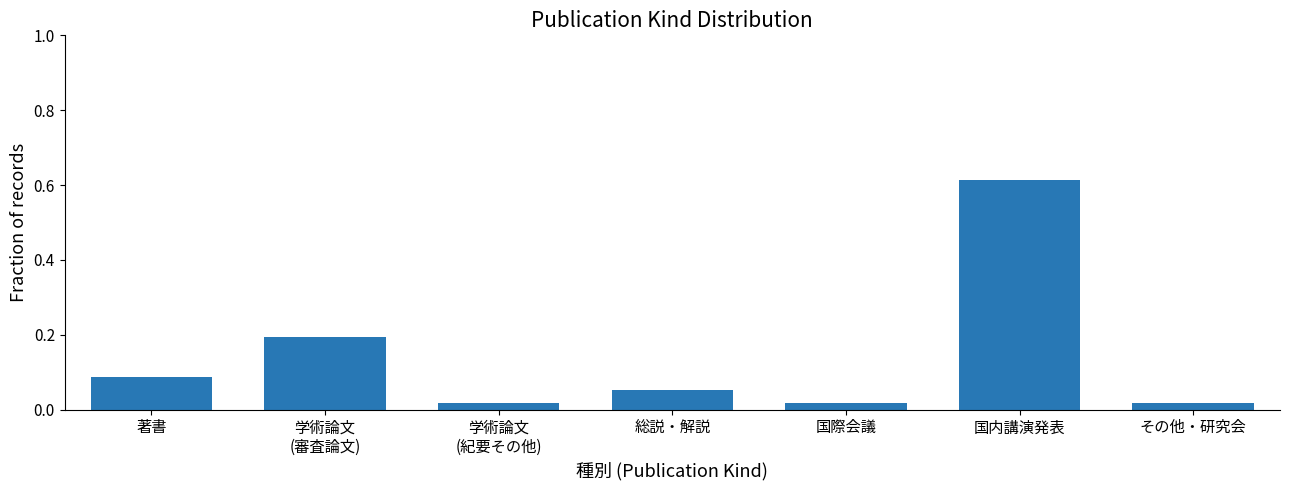

Which category has the highest value across all series?

国内講演発表